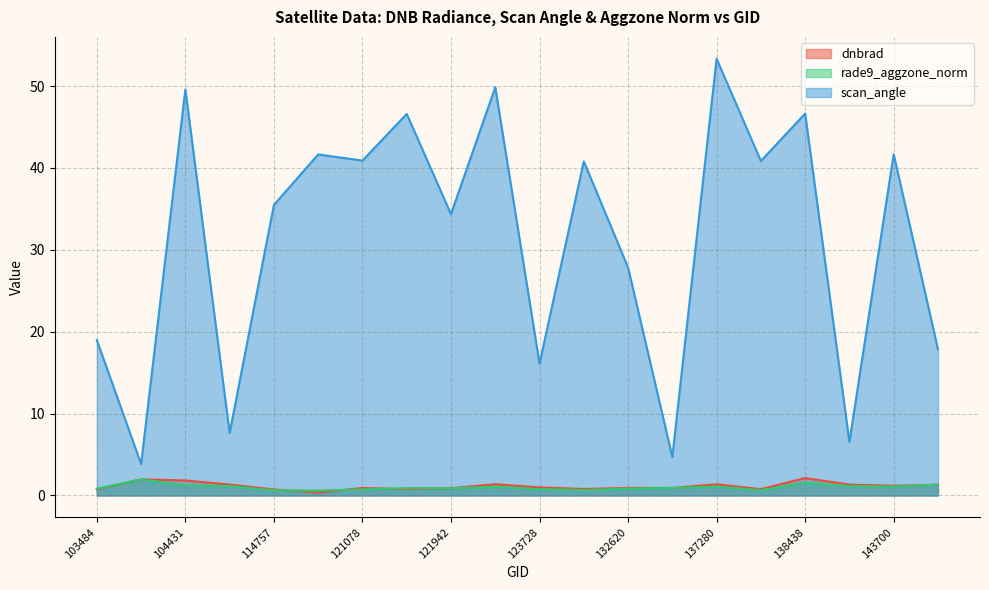

Is it true that rade9_aggzone_norm equals 0.7 at 132076?

True